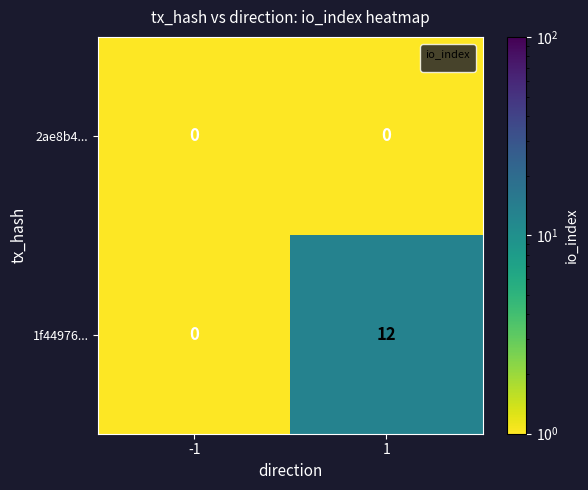

Which category has the highest value across all series?

1